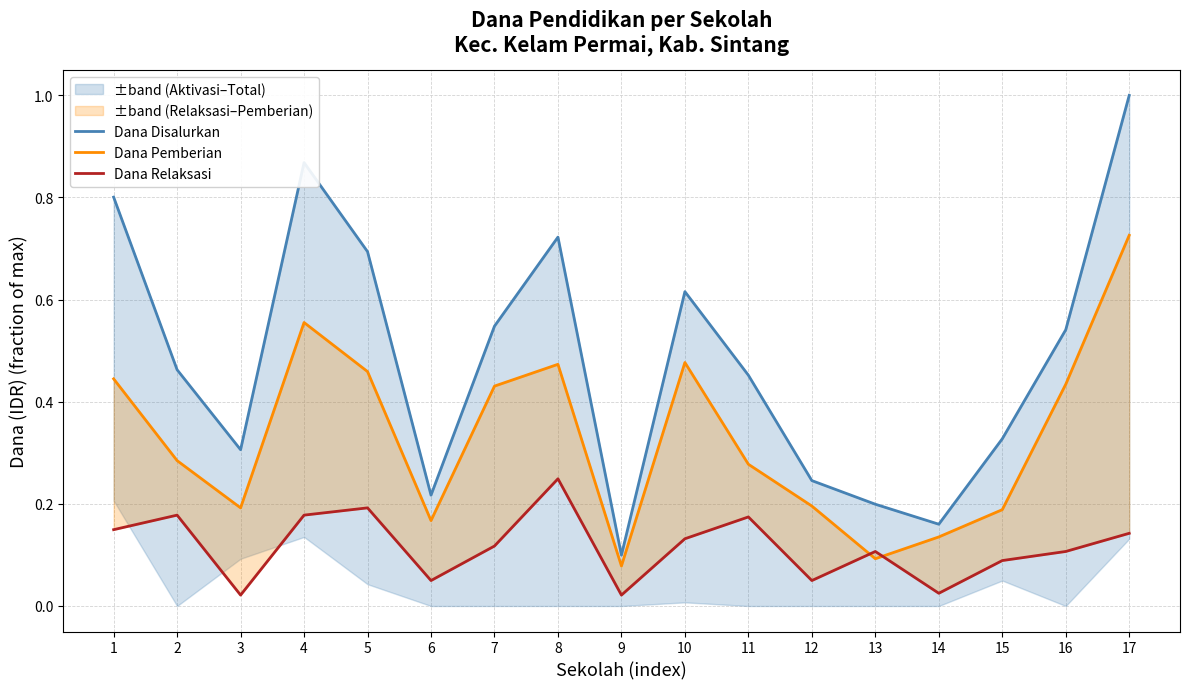

At which label is Dana Relaksasi closest to 0?

3